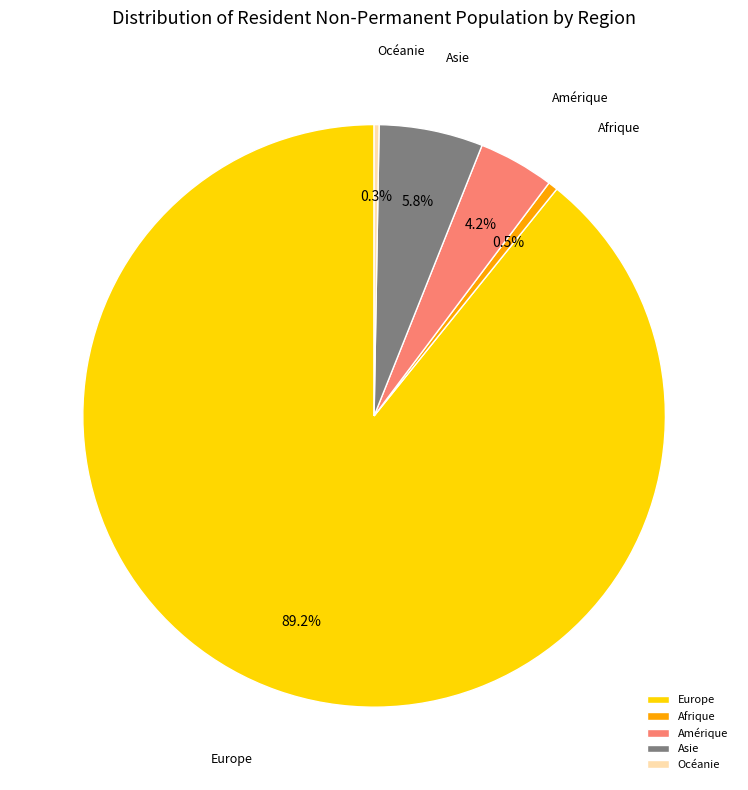

Which slice is the largest?

Europe